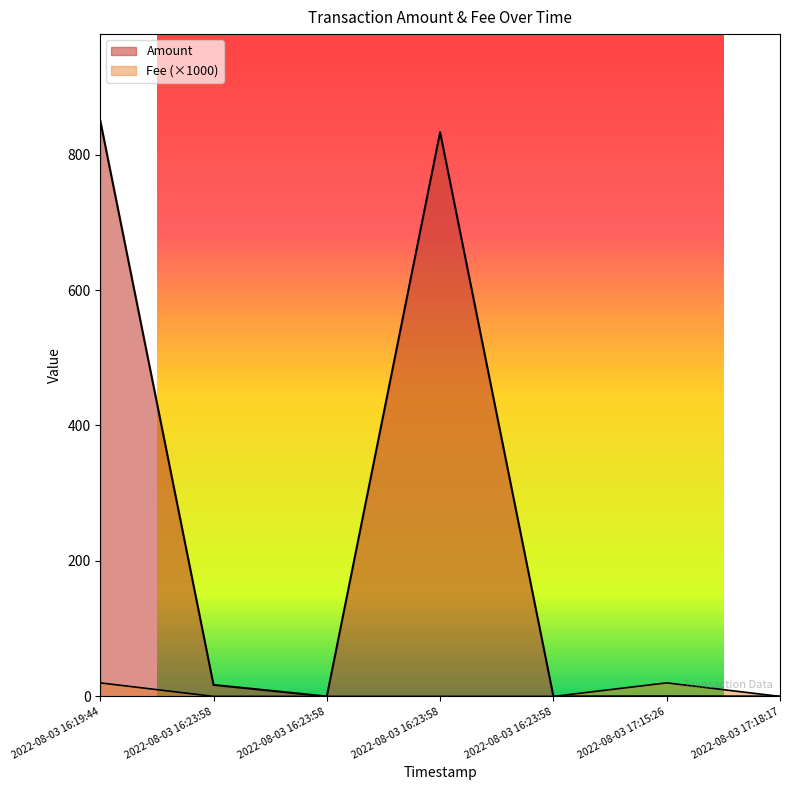

The value of Amount at 2022-08-03 16:23:58 is 833.0. True or false?

True